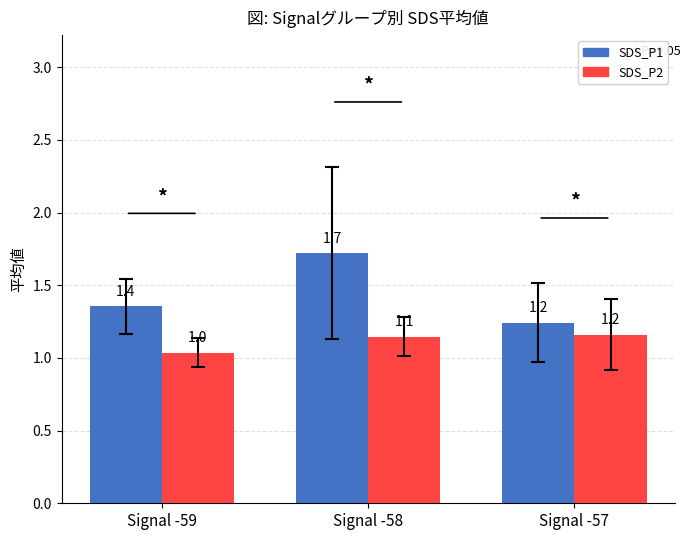

At which category is the sum across all series the highest?

Signal -58